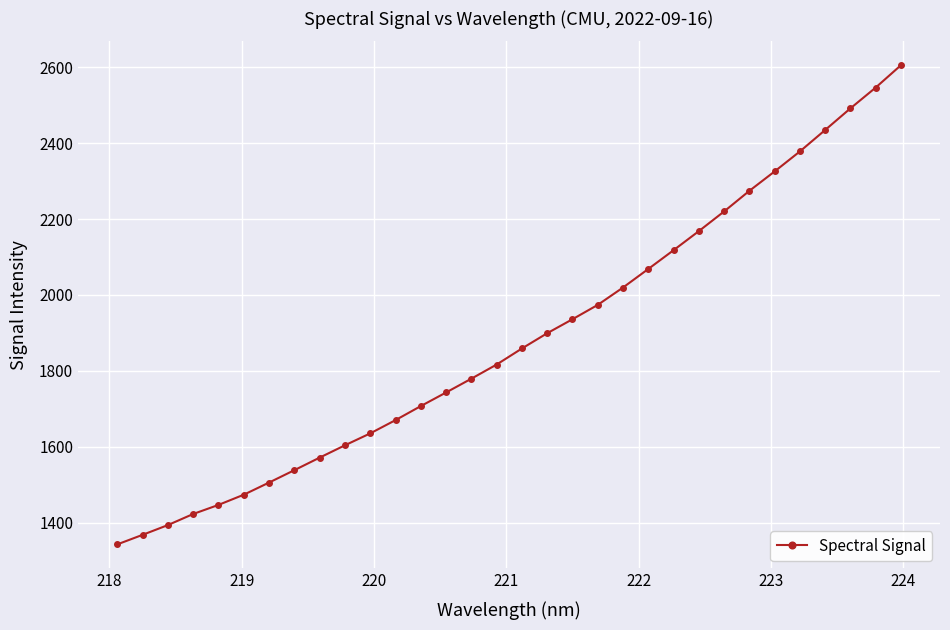

What is the value of the 20th point from the left?

1974.0